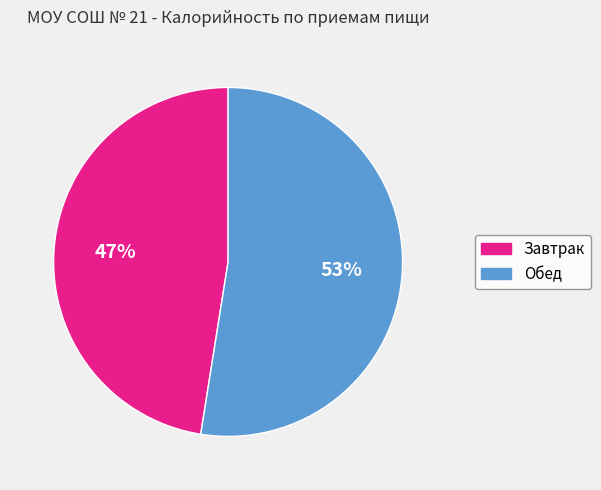

The Завтрак slice represents 47% of the pie. True or false?

True